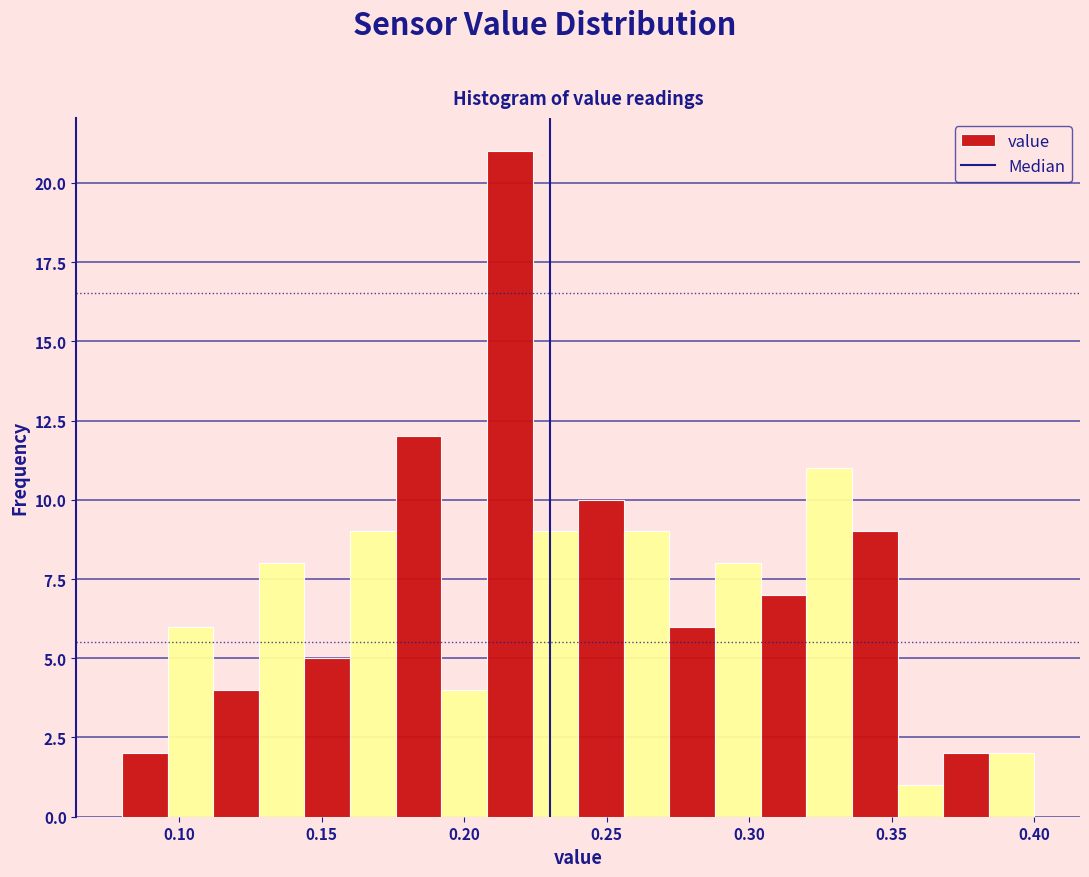

Around what value on the x-axis is the tallest bar? Give the approximate position of its centre, as read against the axis.

0.215